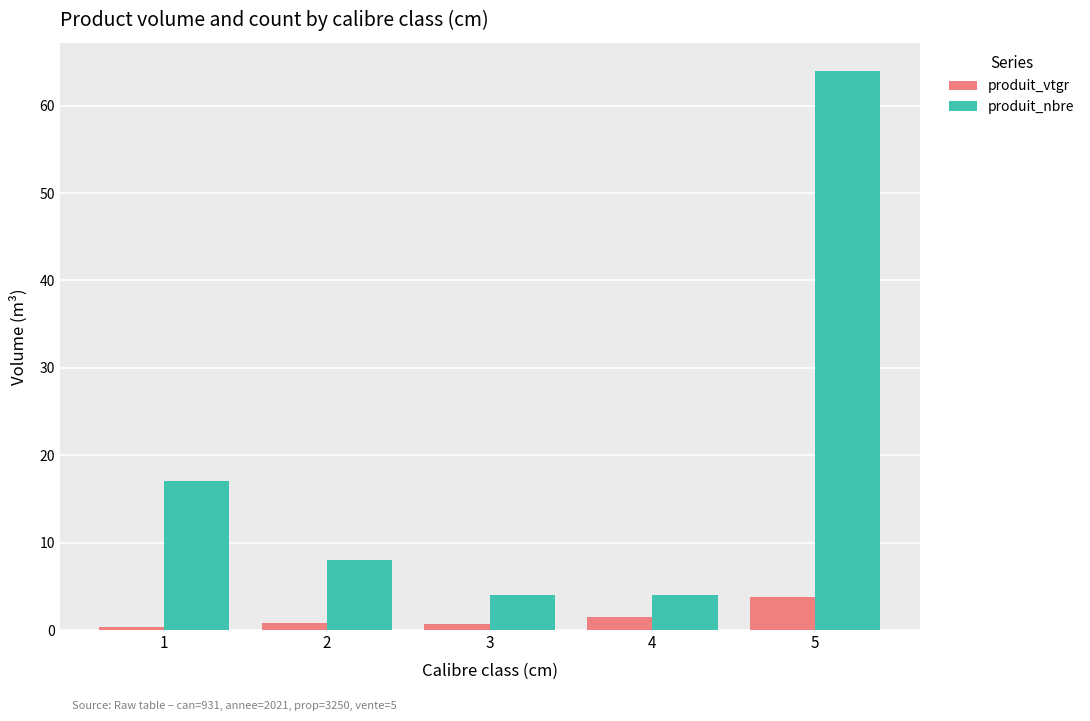

The produit_nbre series shows 8.0 at 2. True or false?

True